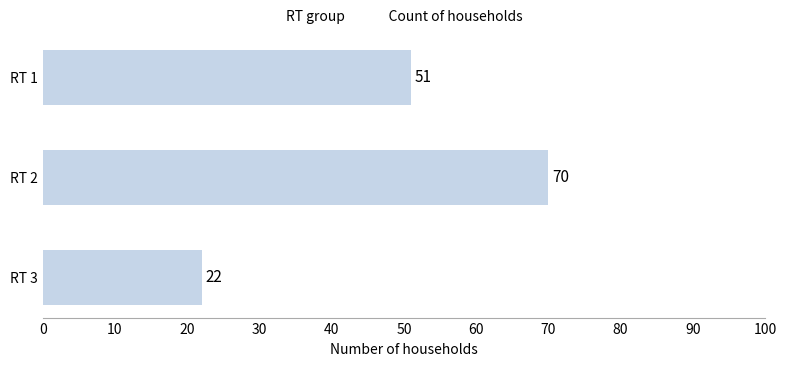

List the labels in order of value, largest first.

RT 2, RT 1, RT 3